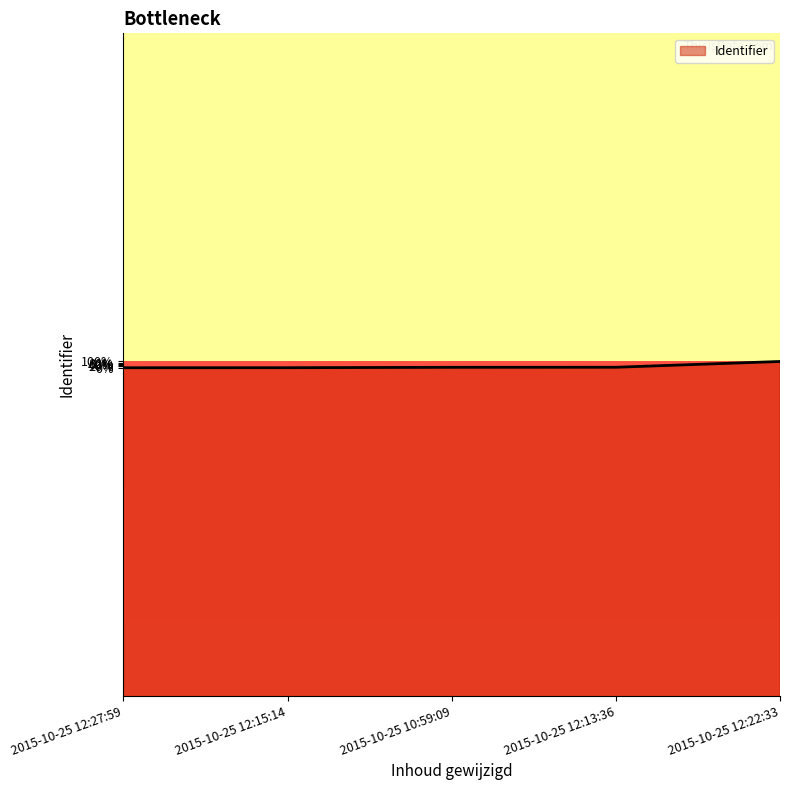

Which category has the lowest value across all series?

2015-10-25 12:27:59